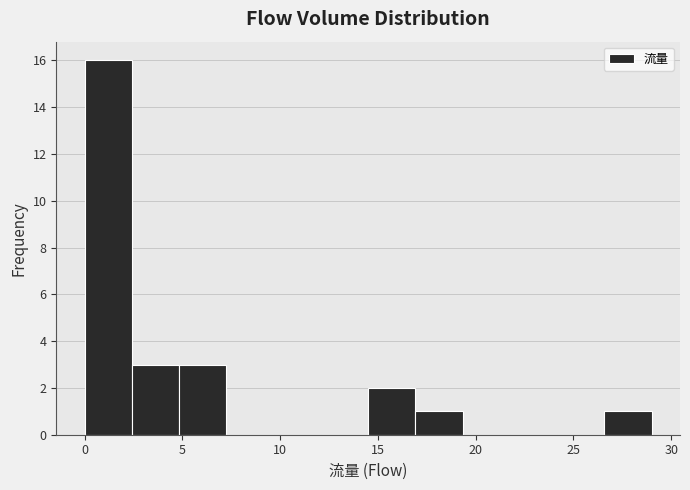

Reading left to right, transcribe this chart: for each bar, give the range it covers on the x-axis and its height. Neither the bar edges nor the heights are printed on the chart, so give them approximately, as read against the axes.

0.0 to 2.5: 16
2.5 to 5.0: 3
5.0 to 7.5: 3
7.5 to 9.5: 0
9.5 to 12.0: 0
12.0 to 14.5: 0
14.5 to 17.0: 2
17.0 to 19.5: 1
19.5 to 22.0: 0
22.0 to 24.0: 0
24.0 to 26.5: 0
26.5 to 29.0: 1